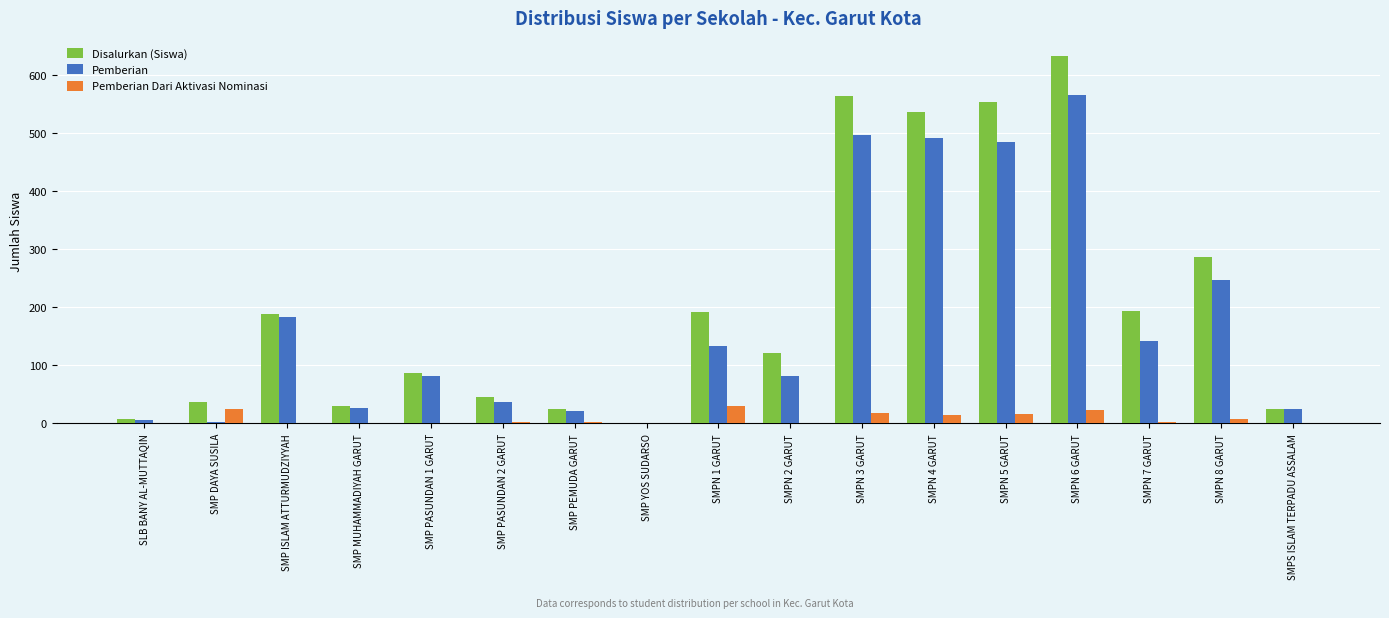

Is it true that Pemberian Dari Aktivasi Nominasi equals 30 at SMPN 1 GARUT?

True